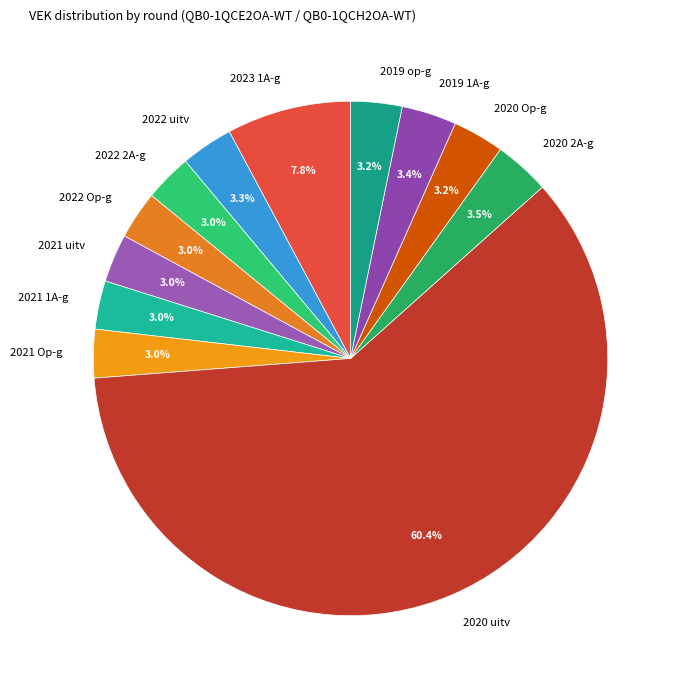

Which slice is the largest?

2020 uitv